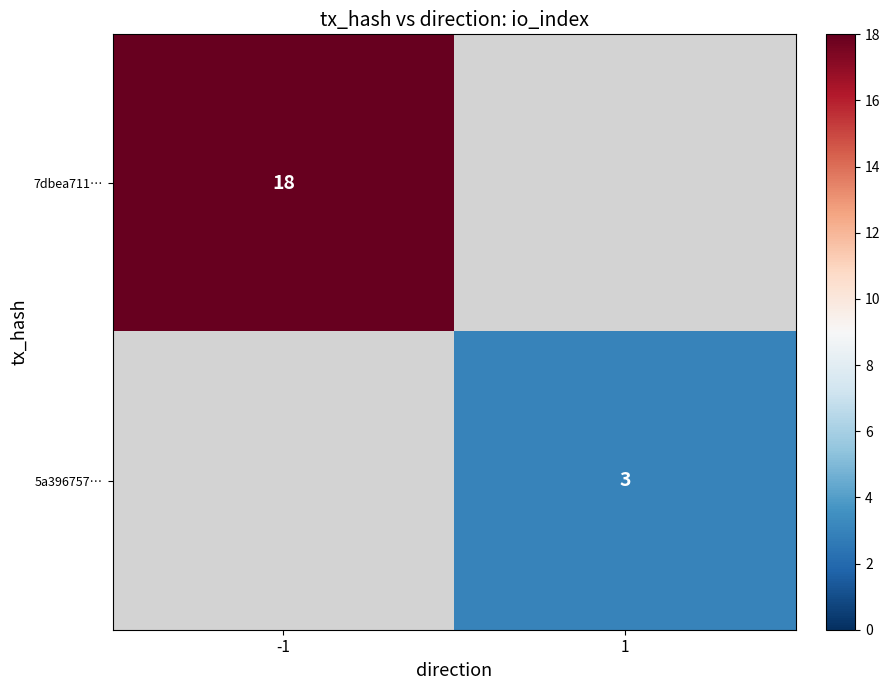

The 7dbea711… series shows 28 at -1. True or false?

False